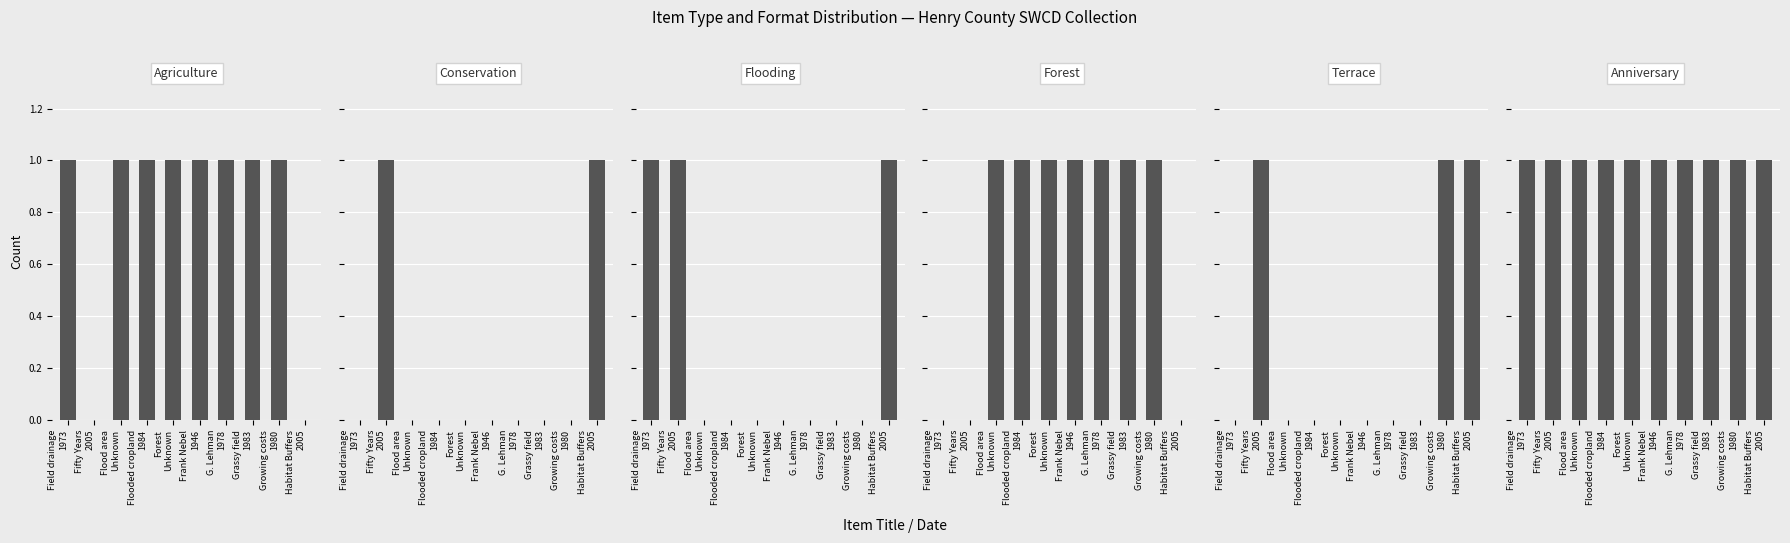

Which series has the largest total across all categories?

public